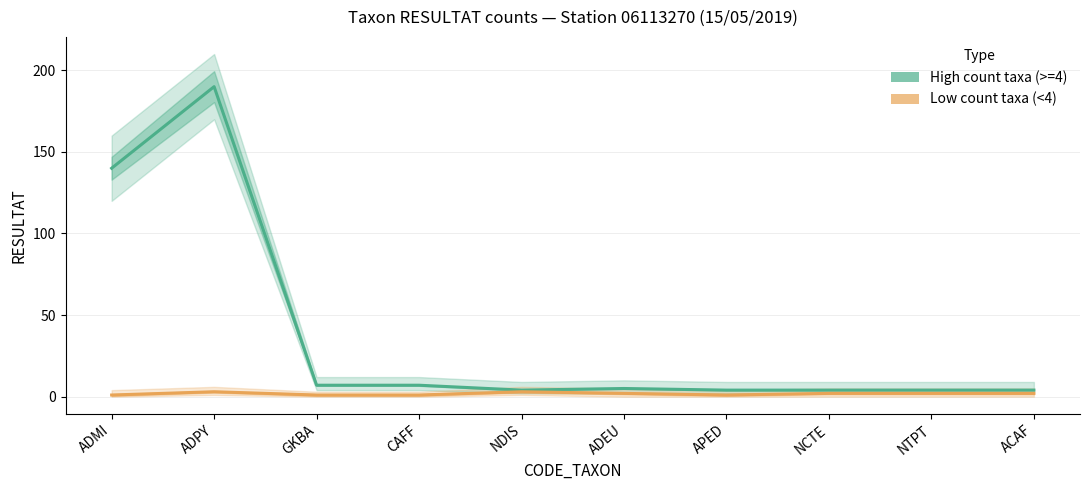

What is the minimum value for Low count taxa (<4)?

1